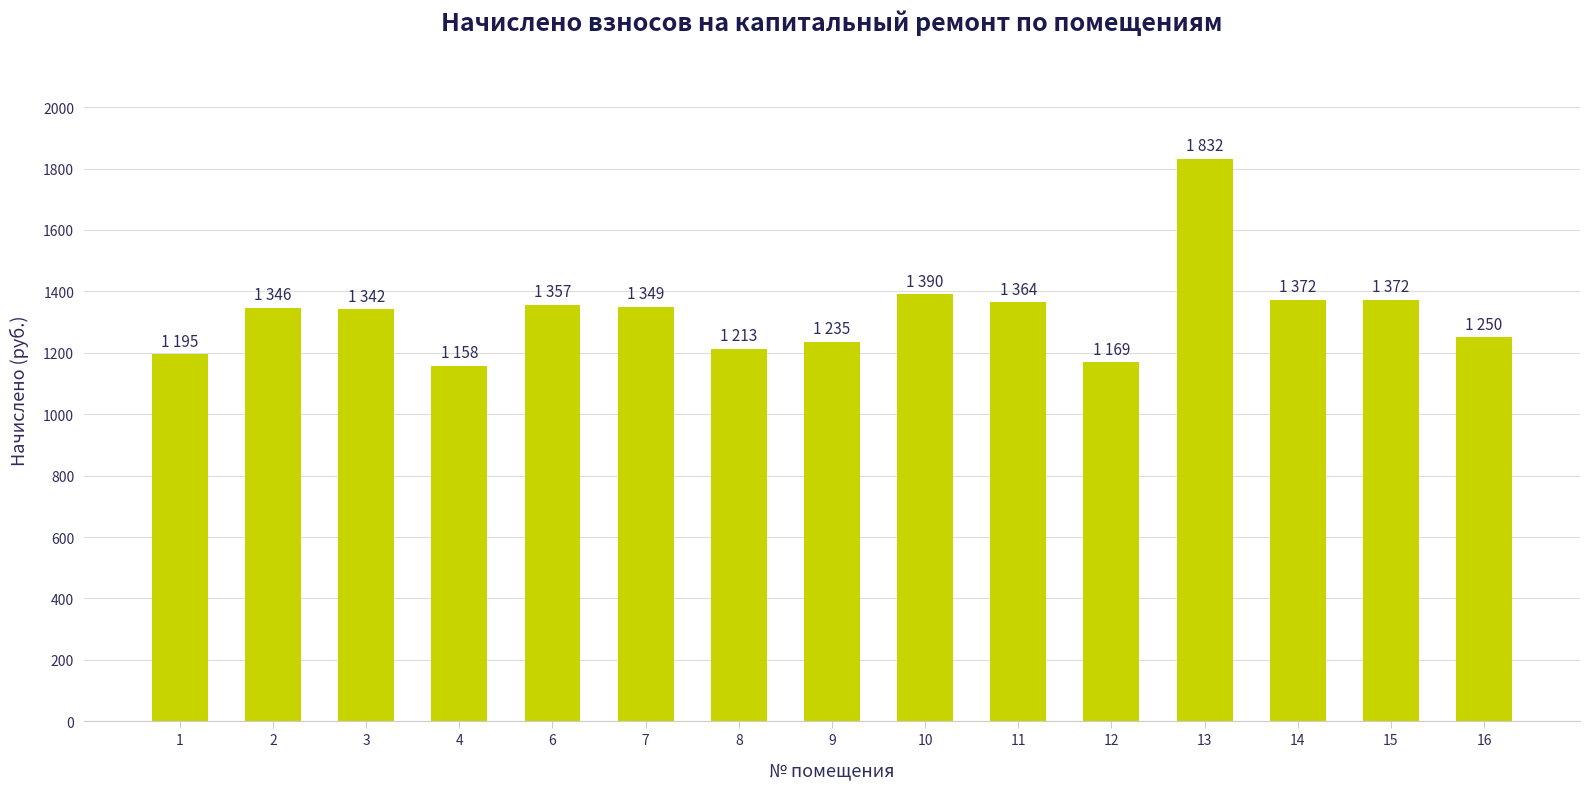

Which category has the highest value across all series?

13